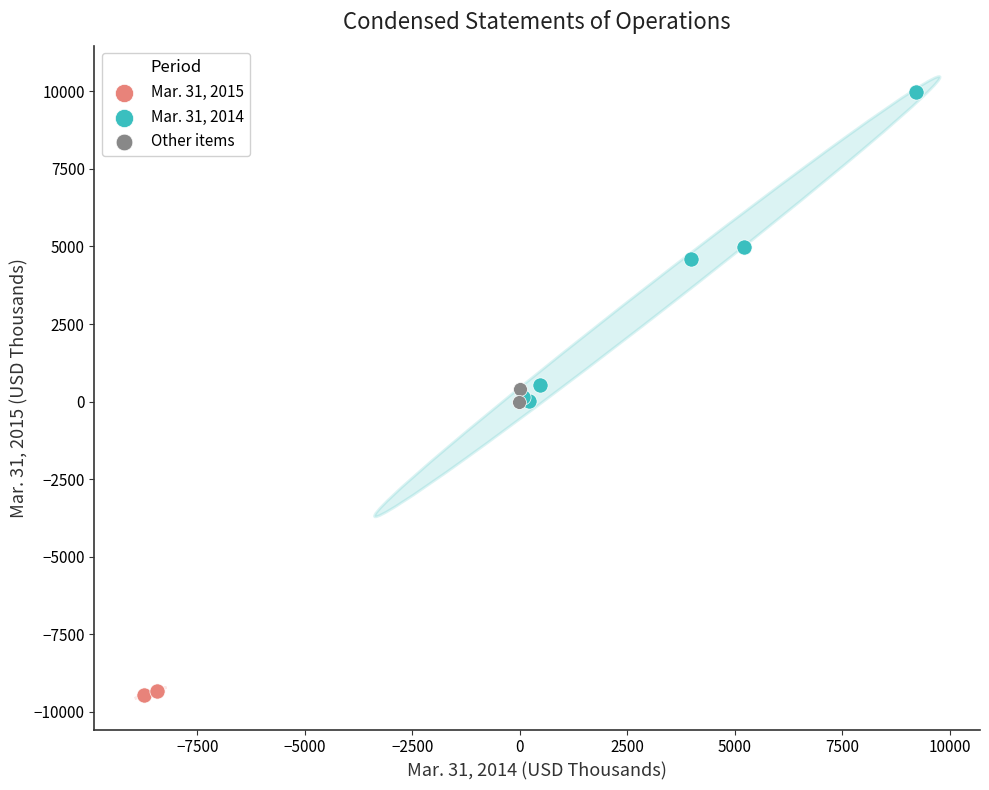

What are all the series names shown in the legend?

Mar. 31, 2015, Mar. 31, 2014, Other items